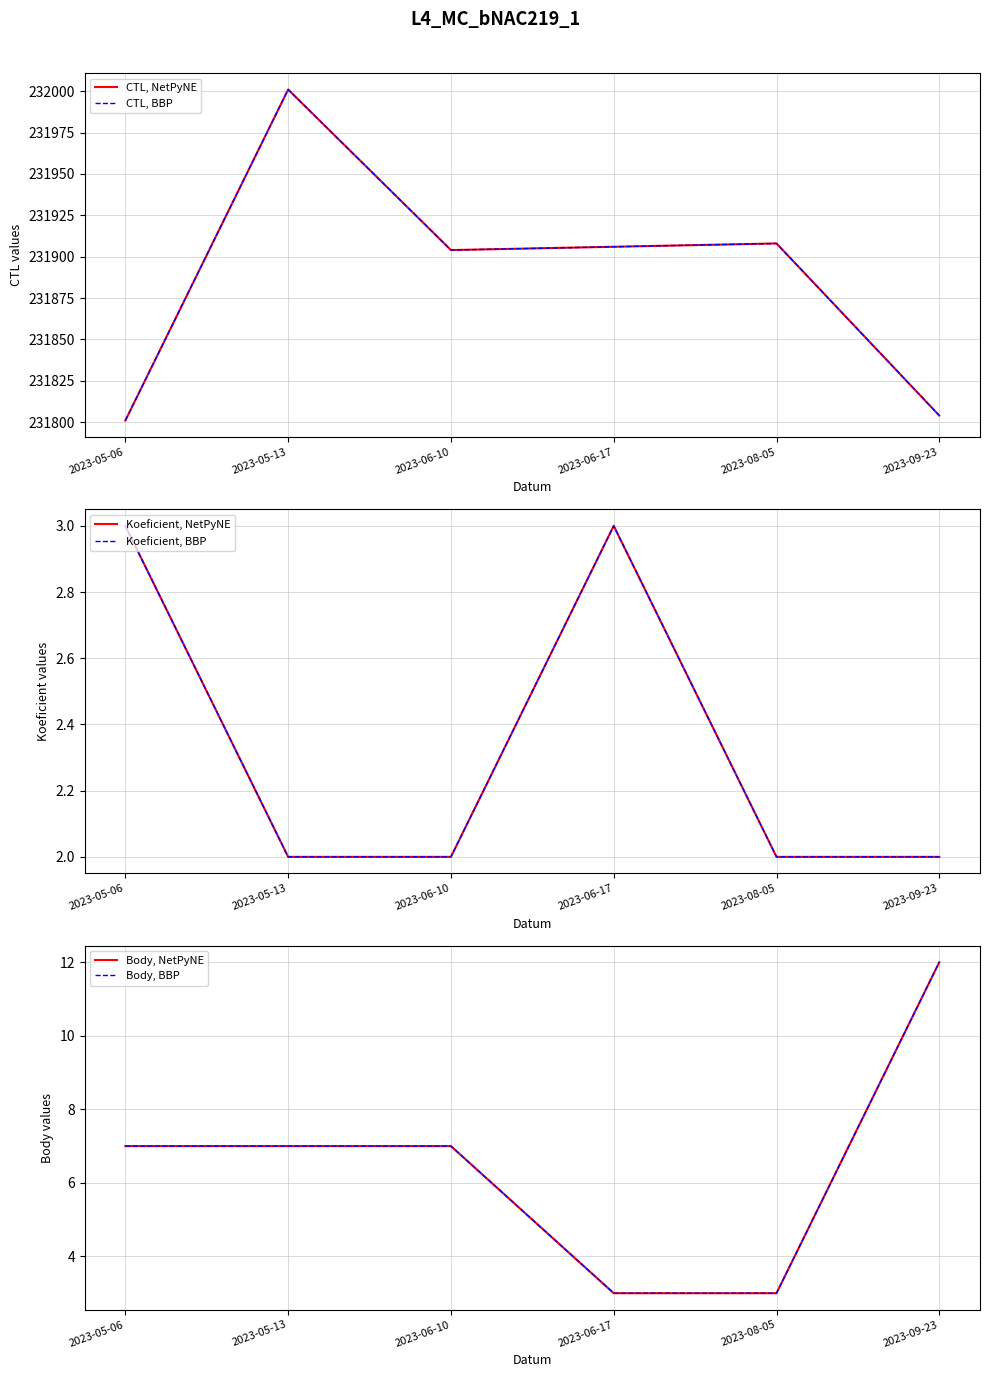

How many values in the Body, BBP series are below 7?

2